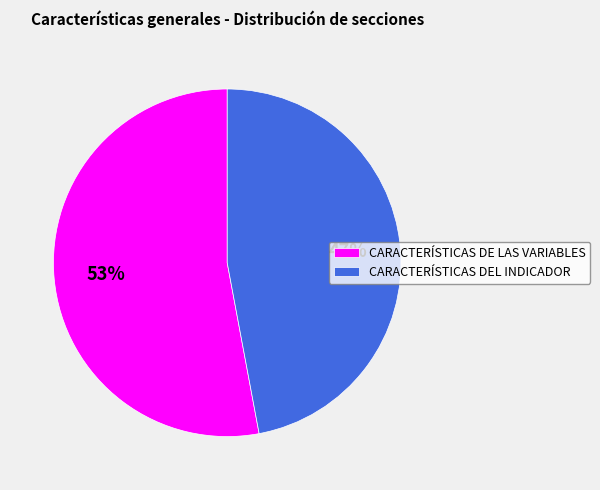

Which category has the smallest portion of the pie?

CARACTERÍSTICAS DEL INDICADOR